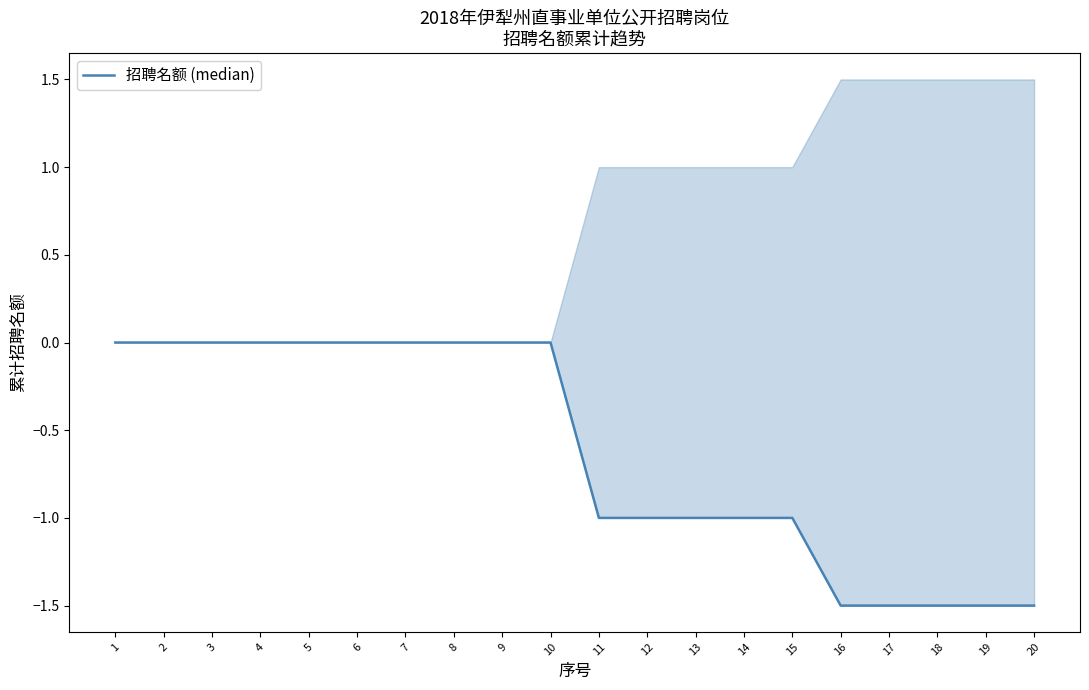

What is the difference between the second highest and minimum values?

1.5